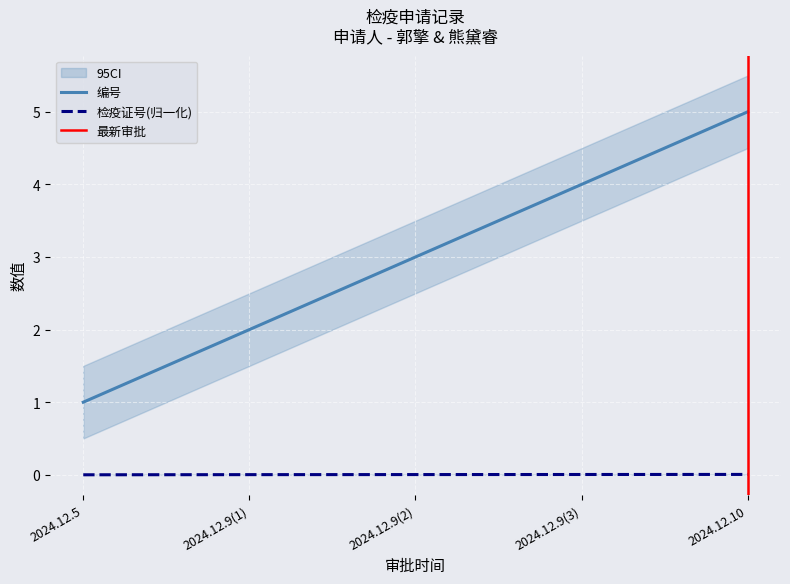

Which label corresponds to the smallest value in the chart?

2024.12.5